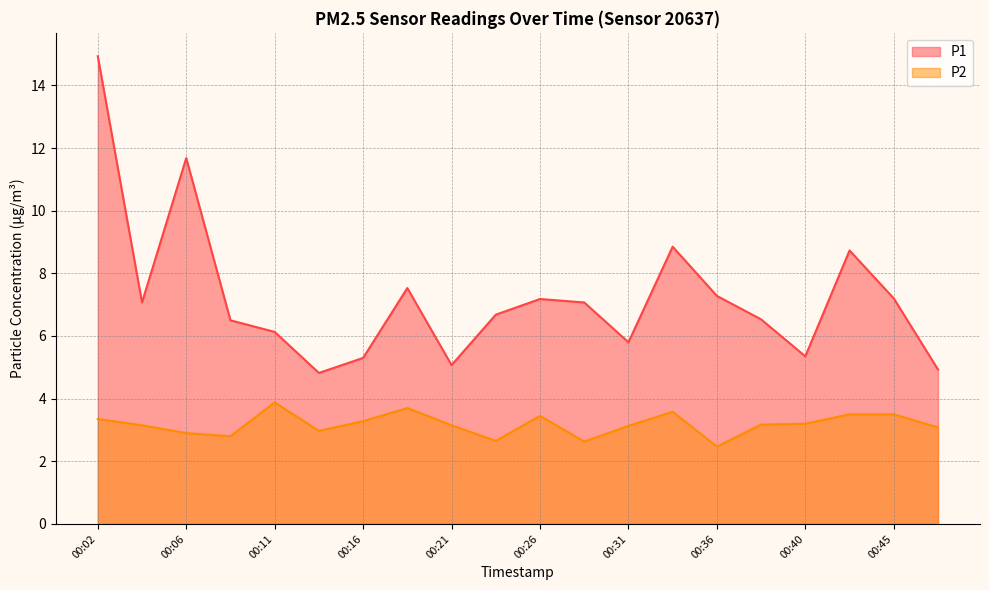

How many values in the P1 series exceed 7?

10